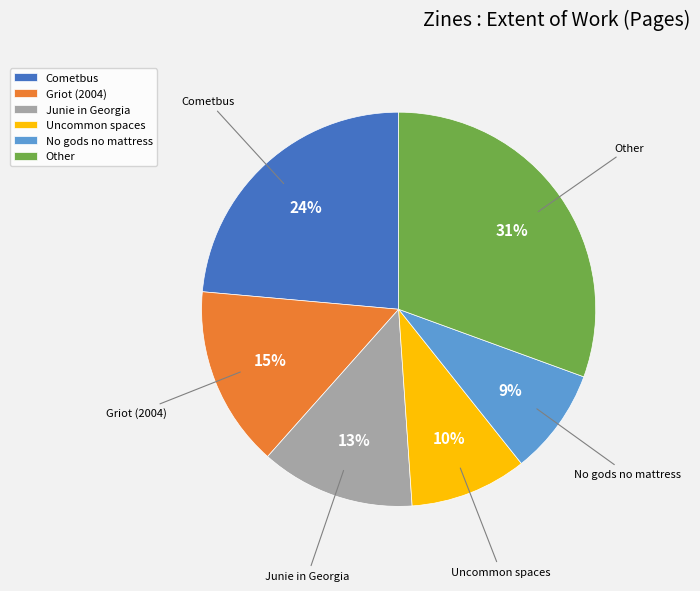

What is the ratio of the value at Uncommon spaces to the value at No gods no mattress?

1.1